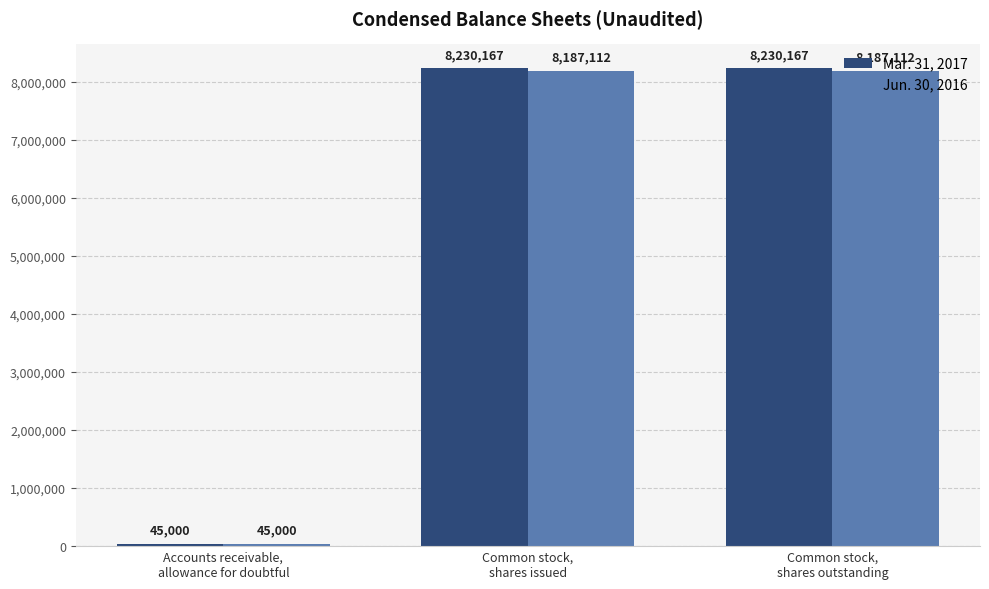

Which series has the widest spread of values?

Mar. 31, 2017